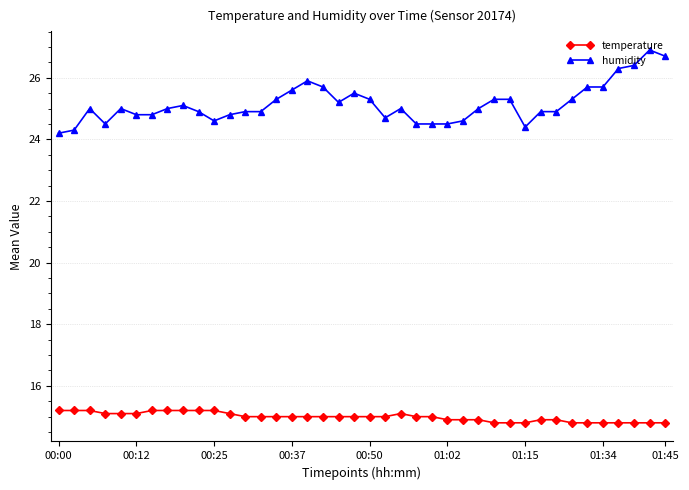

Rank the series by their average value, from lowest to highest.

temperature, humidity